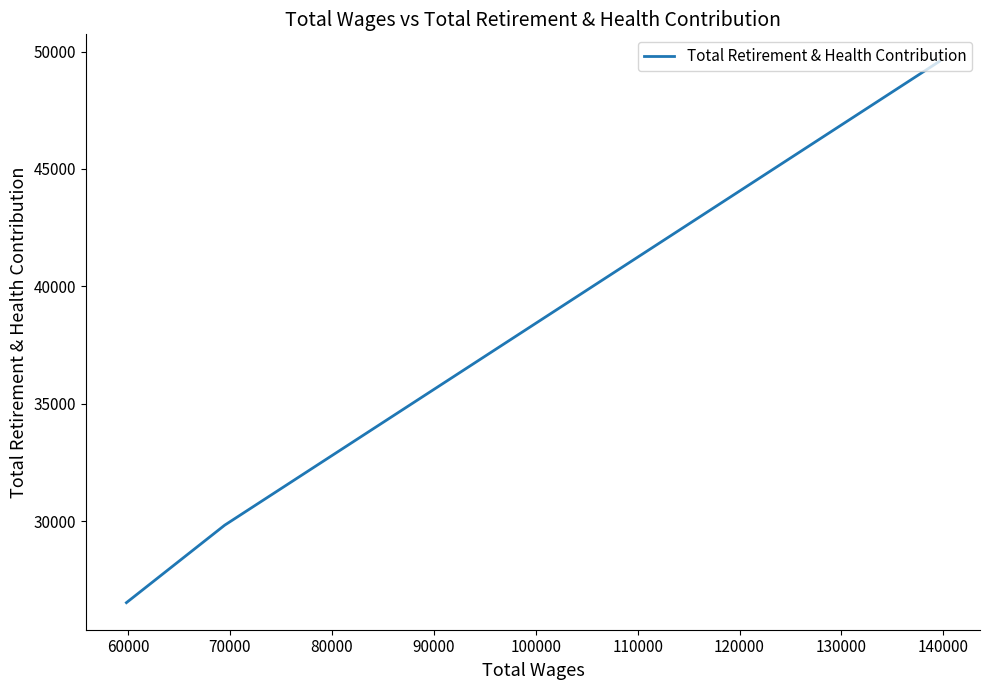

Count the values in the range 26524 to 49583.

3